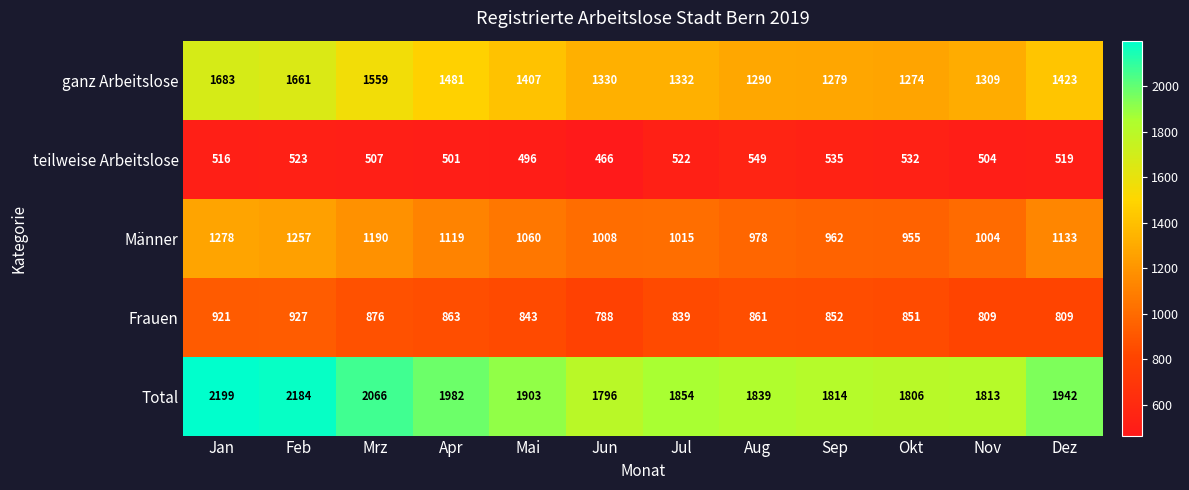

What is the difference between the highest and lowest values at Aug?

1290